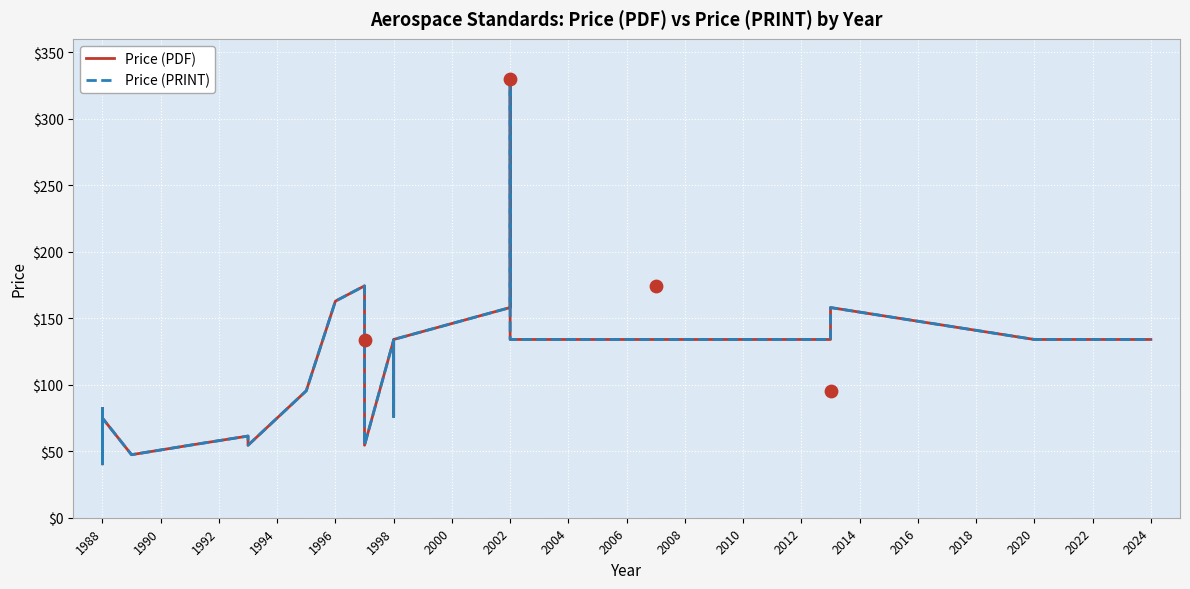

Which series contains the lowest Y value?

Price (PDF)